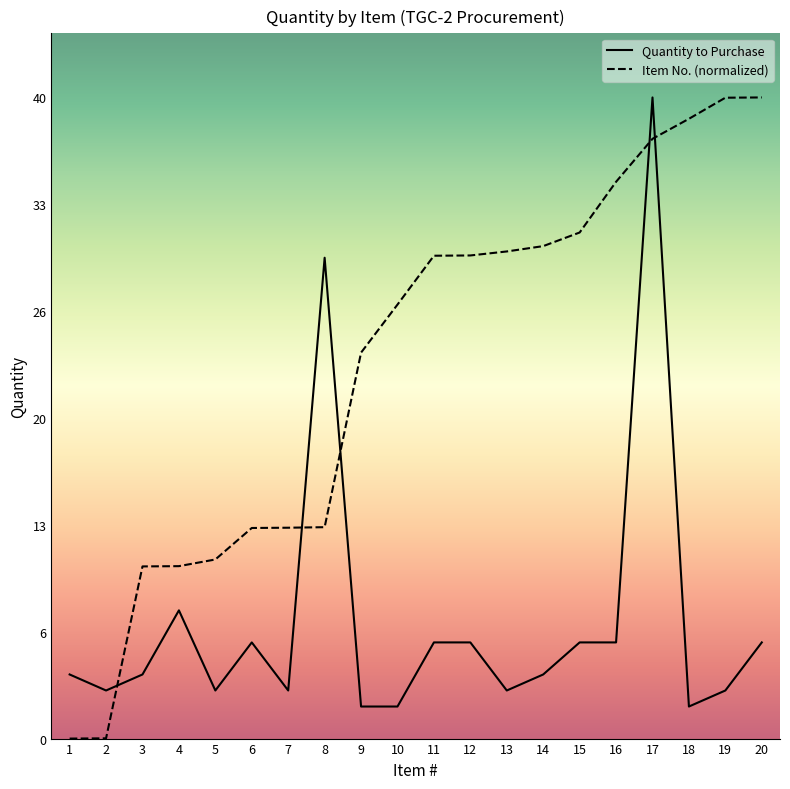

Read the Quantity value at 10.

2.0